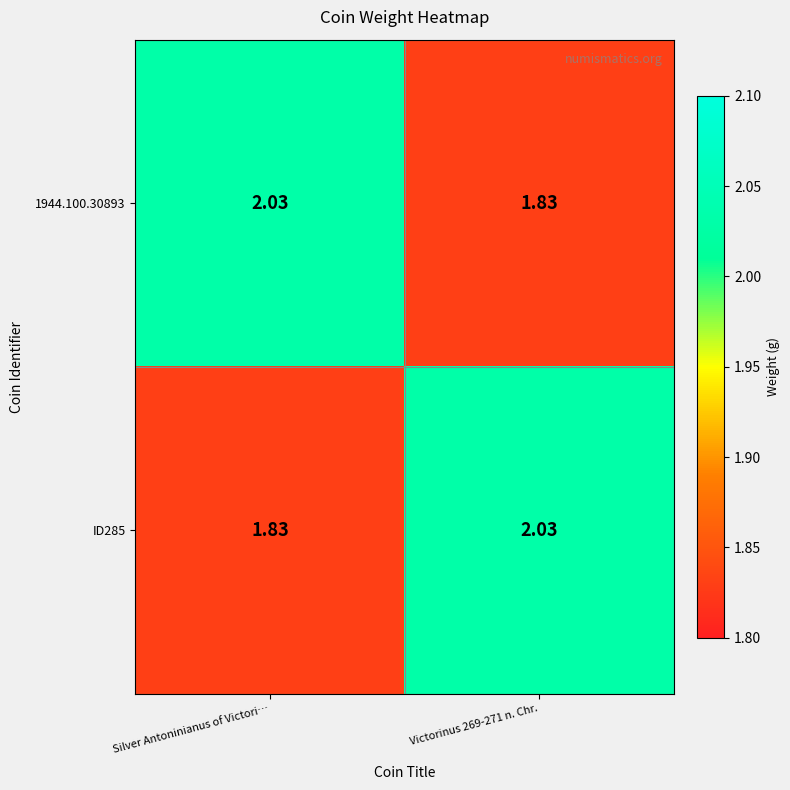

Where does the 1944.100.30893 series first go above 2?

Silver Antoninianus of Victori…